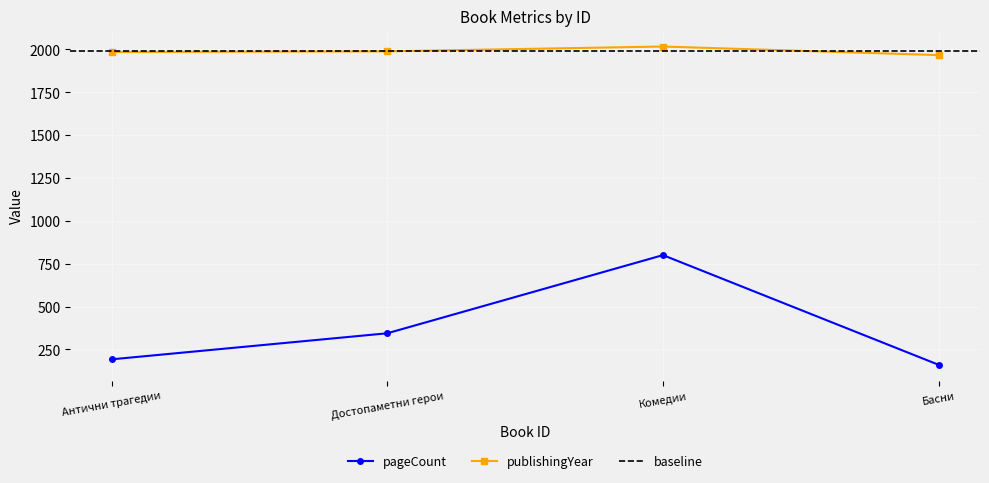

Rank the series by their average value, from lowest to highest.

pageCount, publishingYear